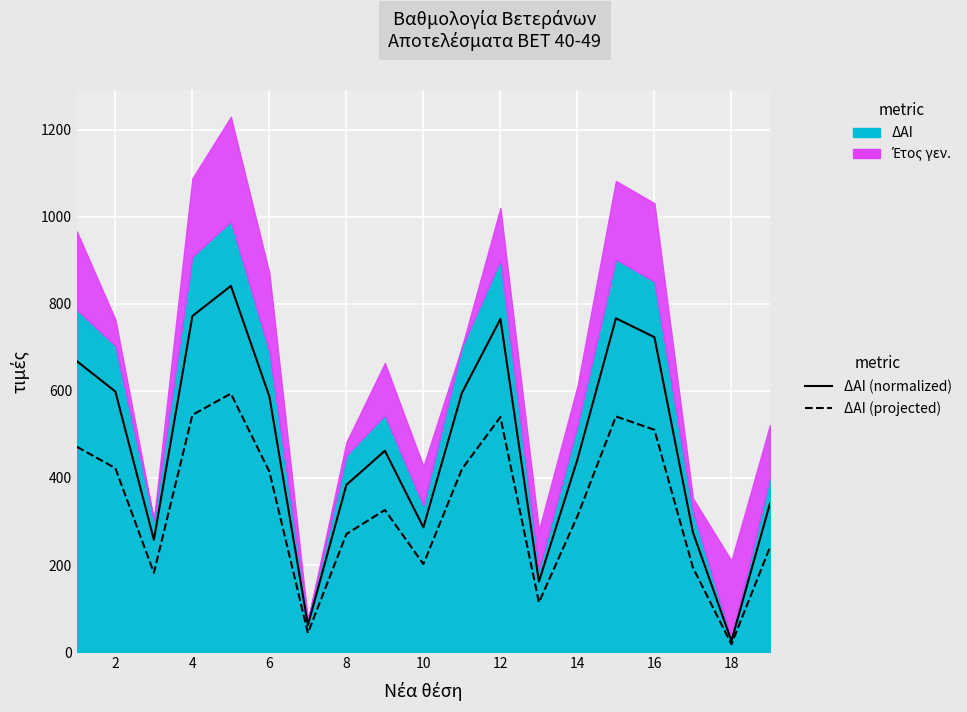

Reading right to left, list all the values displayed in this chart.

ΔΑΙ (projected): 240.9	18.0	194.1	510.6	541.2	312.3	114.3	540.0	420.3	202.2	326.4	271.2	43.8	414.3	593.7	544.8	182.1	422.4	471.6
ΔΑΙ (normalized): 341.3	25.5	275.0	723.4	766.7	442.4	161.9	765.0	595.4	286.4	462.4	384.2	62.0	586.9	841.1	771.8	258.0	598.4	668.1